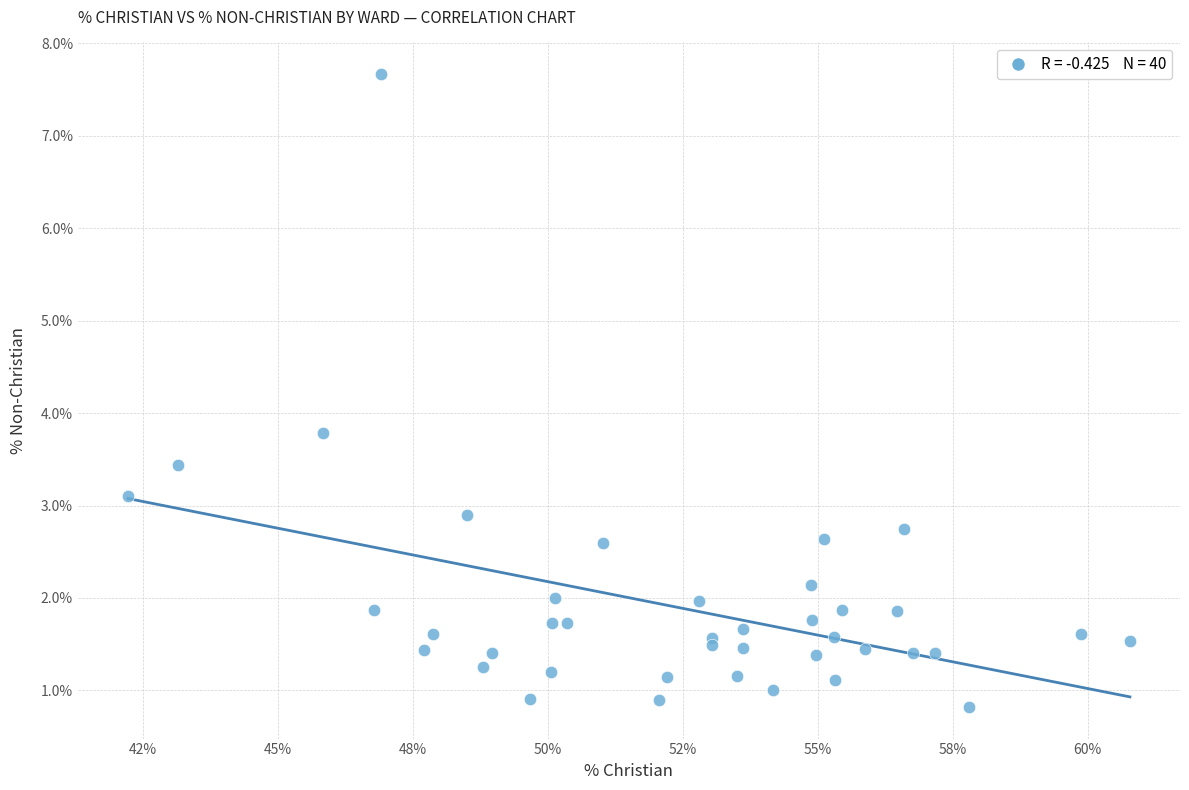

What Y value in the scatter plot is closest to 4?

3.8